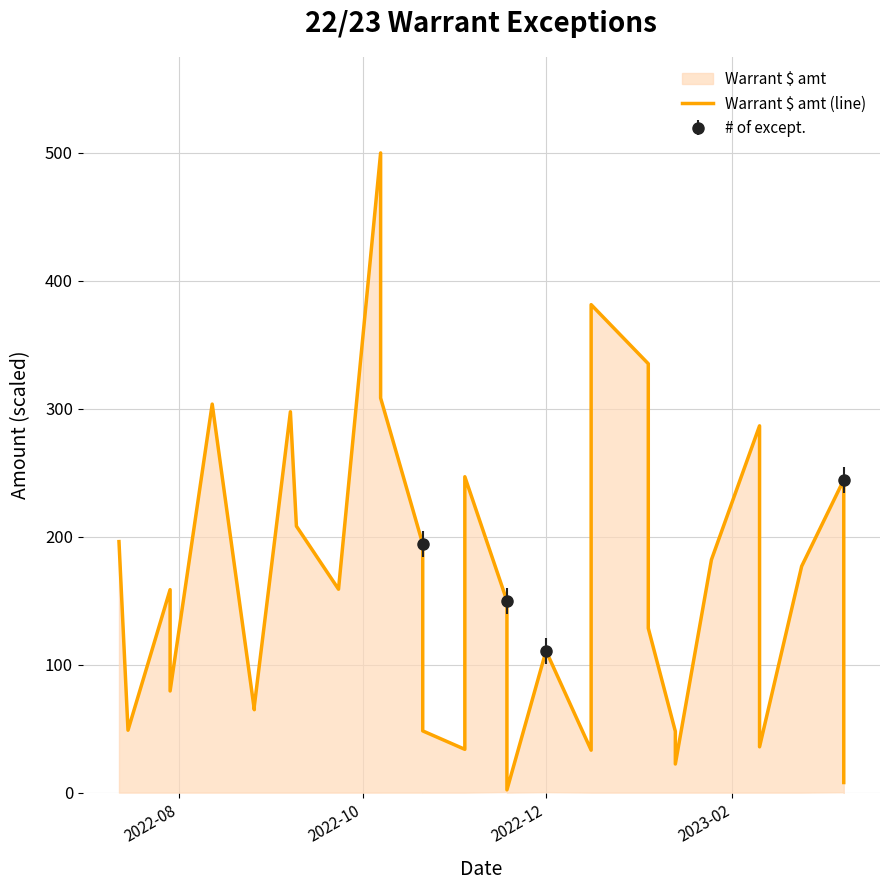

The chart shows a value of 81.2 at 2022-08. True or false?

False